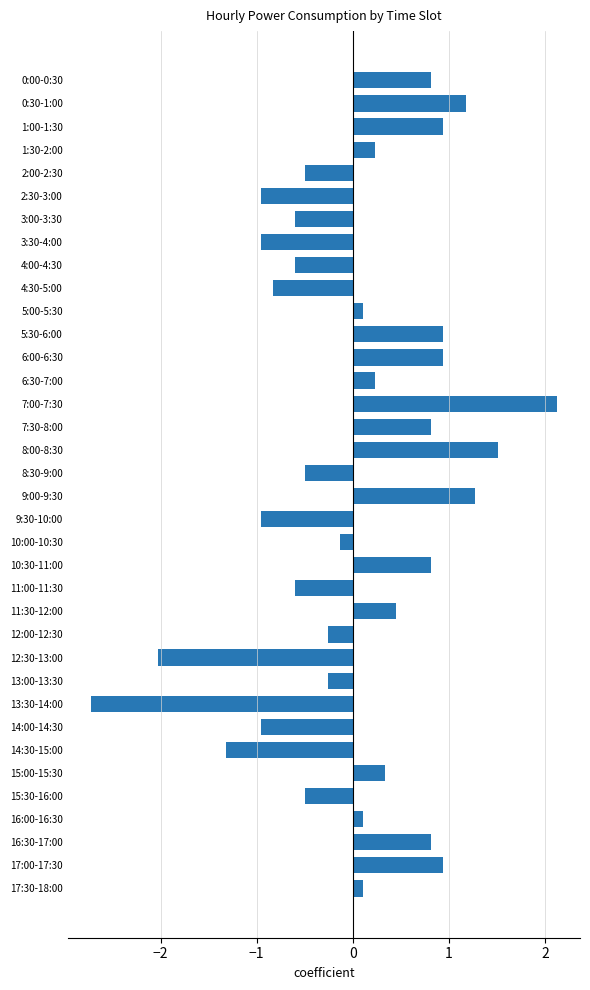

Which label corresponds to the largest value in the chart?

7:00-7:30